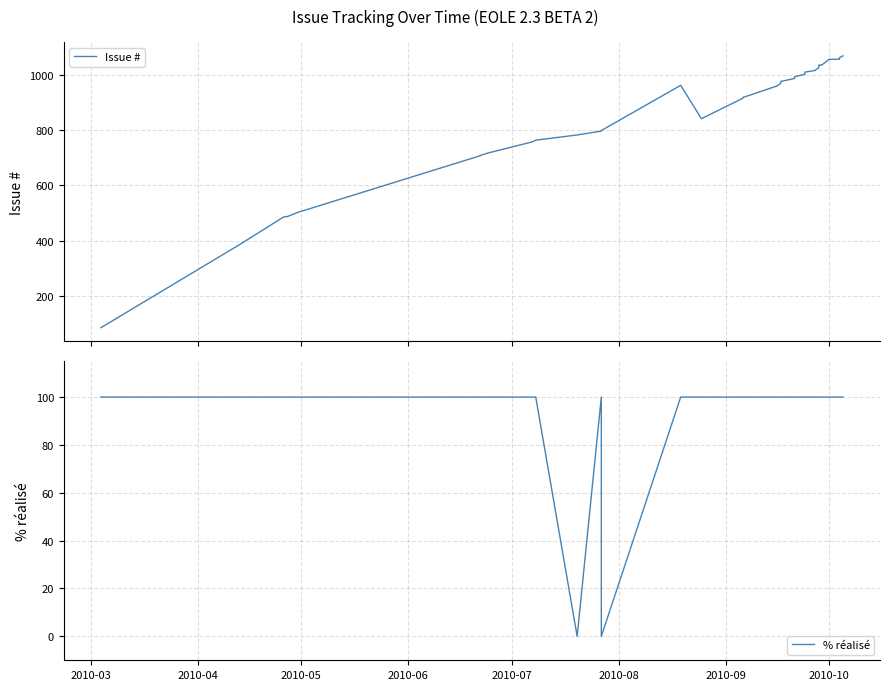

What is the value of the % réalisé point at the 3rd from the left?

100